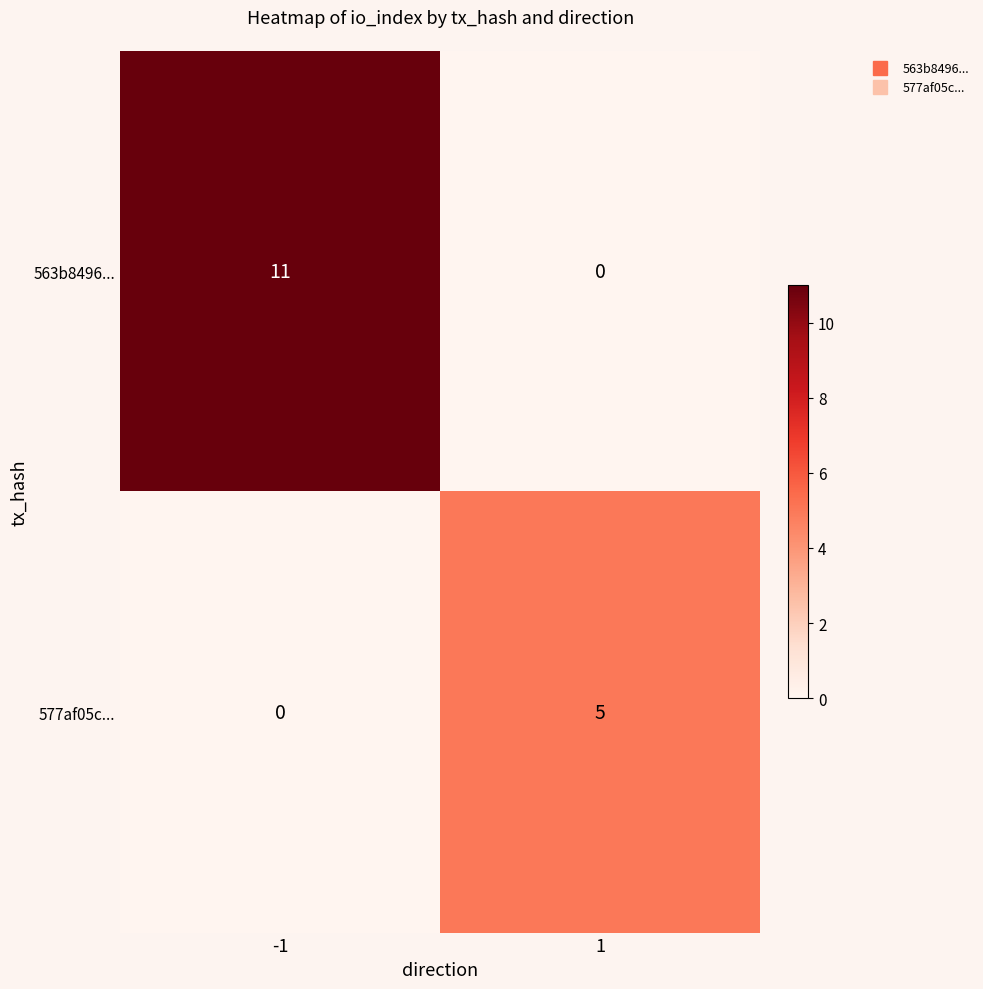

Rank the series by their average value, from lowest to highest.

577af05c..., 563b8496...